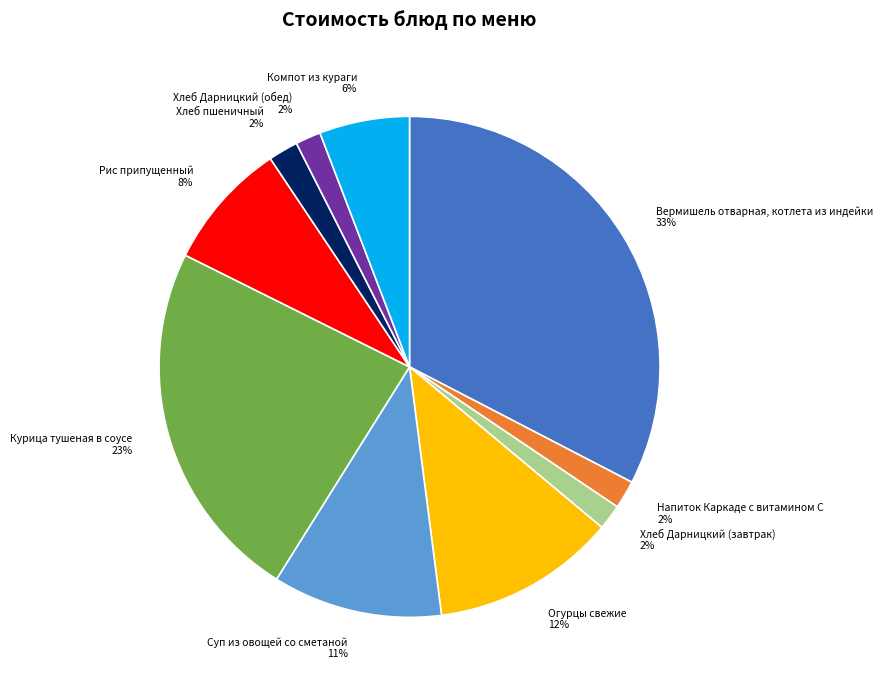

Combined, do Хлеб Дарницкий (обед) 2% and Вермишель отварная, котлета из индейки 33% account for over 50%?

No